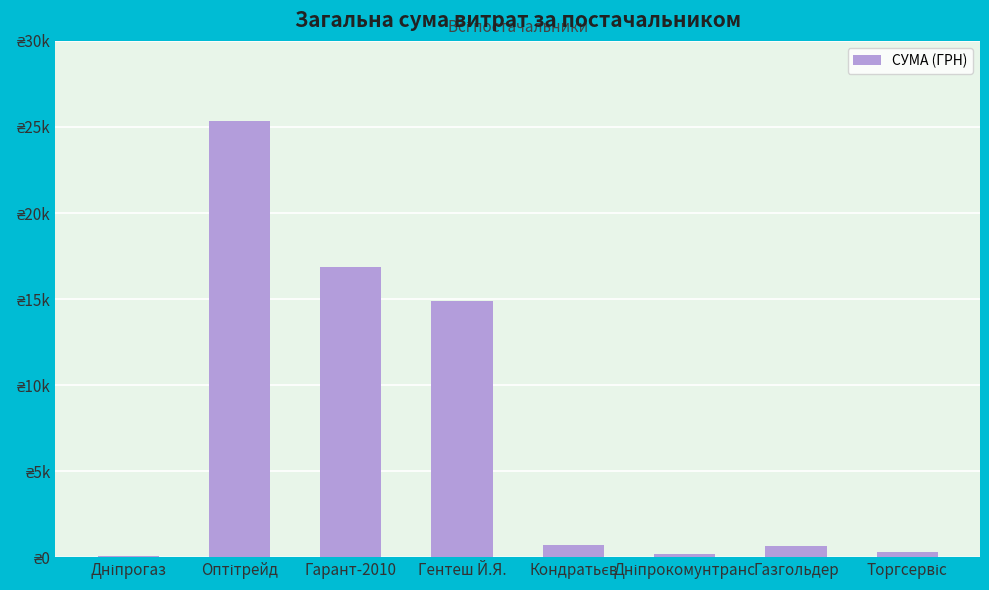

What position from the right is Дніпрогаз?

8